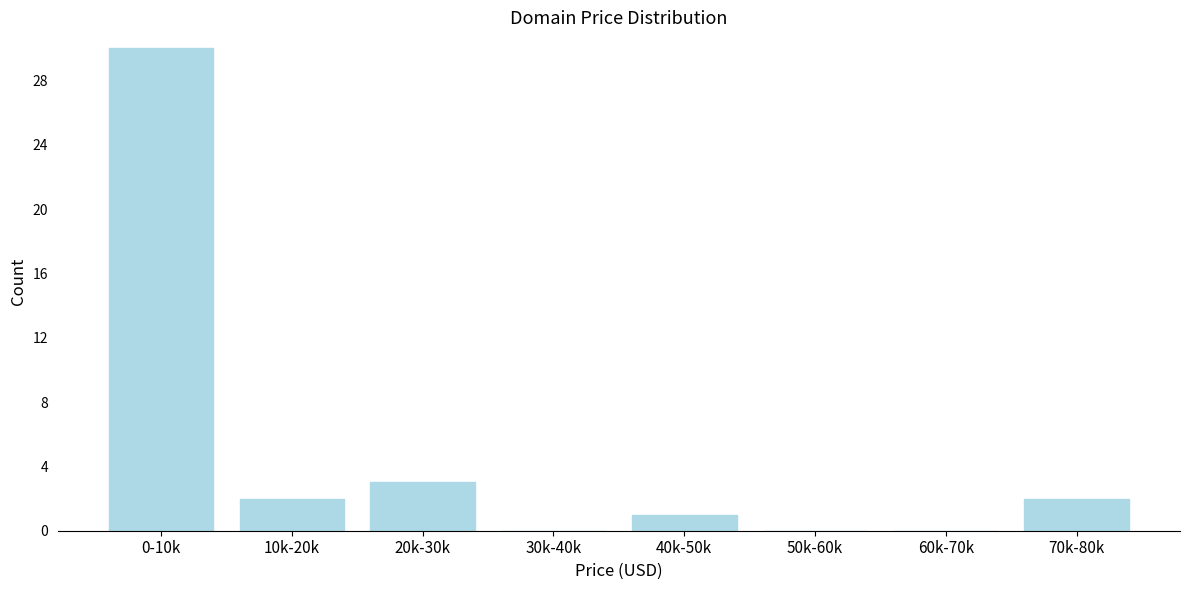

Reading right to left, transcribe all the data shown in this chart.

70k-80k=2	60k-70k=0	50k-60k=0	40k-50k=1	30k-40k=0	20k-30k=3	10k-20k=2	0-10k=30